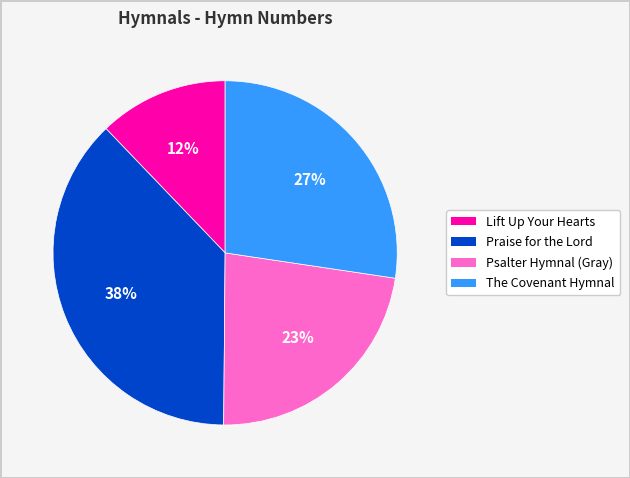

To the nearest percent, what is the difference between the Psalter Hymnal (Gray) and Praise for the Lord slice percentages?

15%